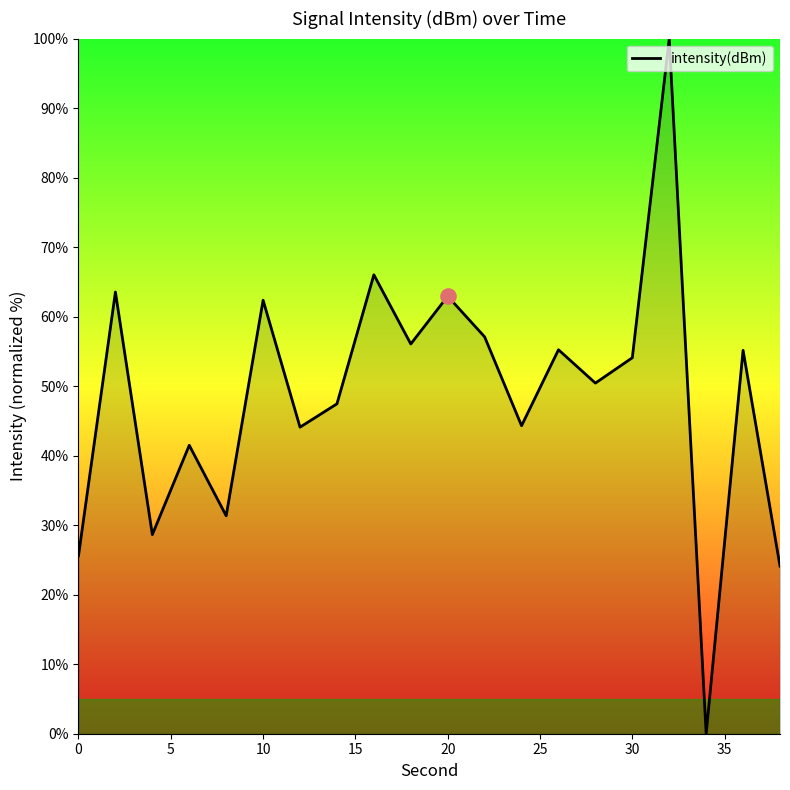

What is the greatest value displayed?

100.0